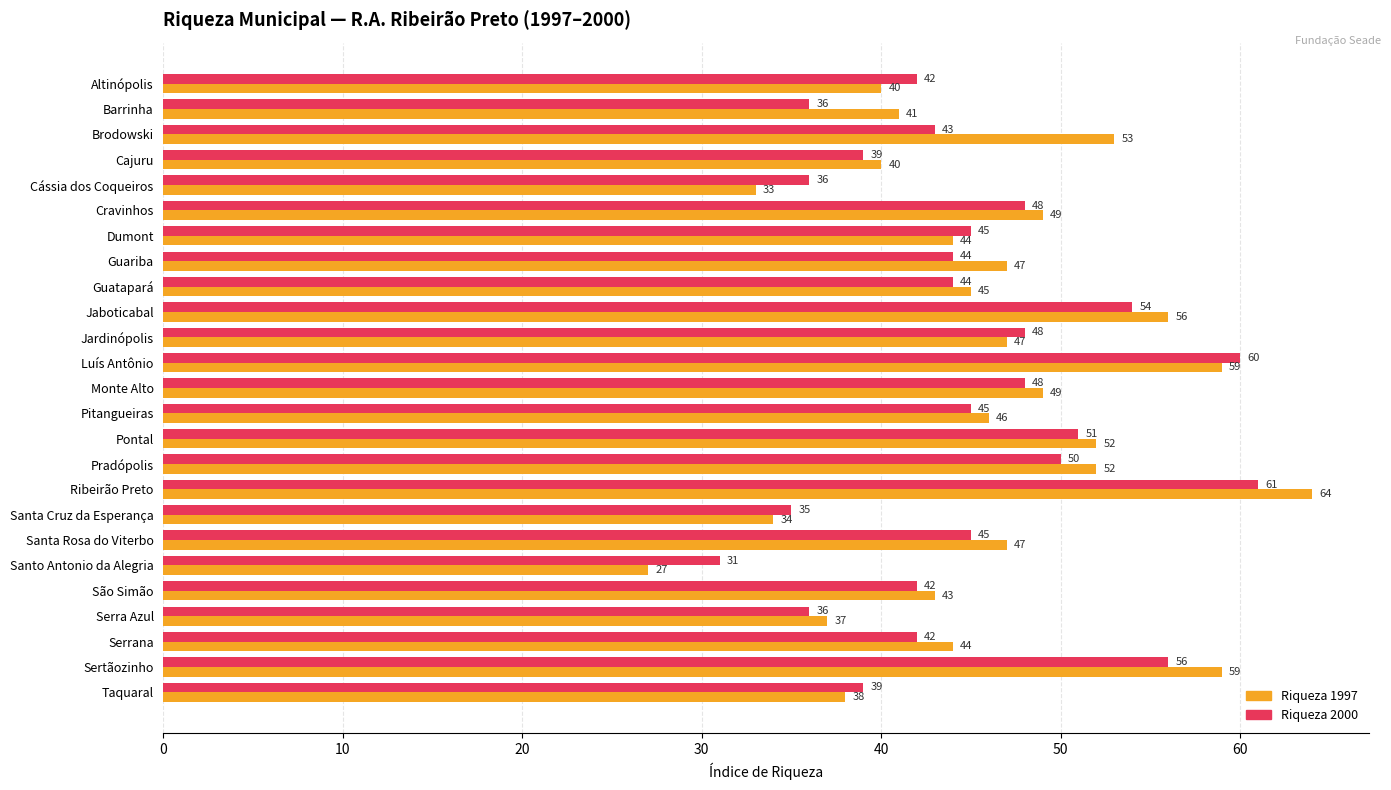

How many distinct data groups are displayed?

2